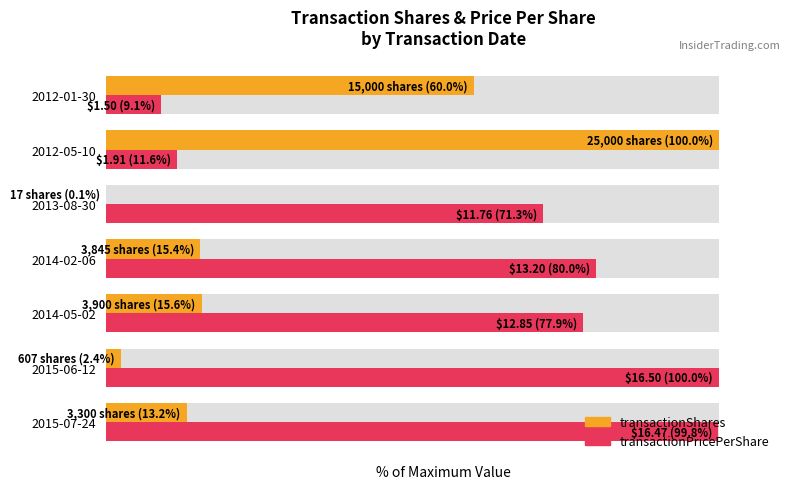

True or false: transactionShares has a value of 25.2 at 2014-02-06.

False